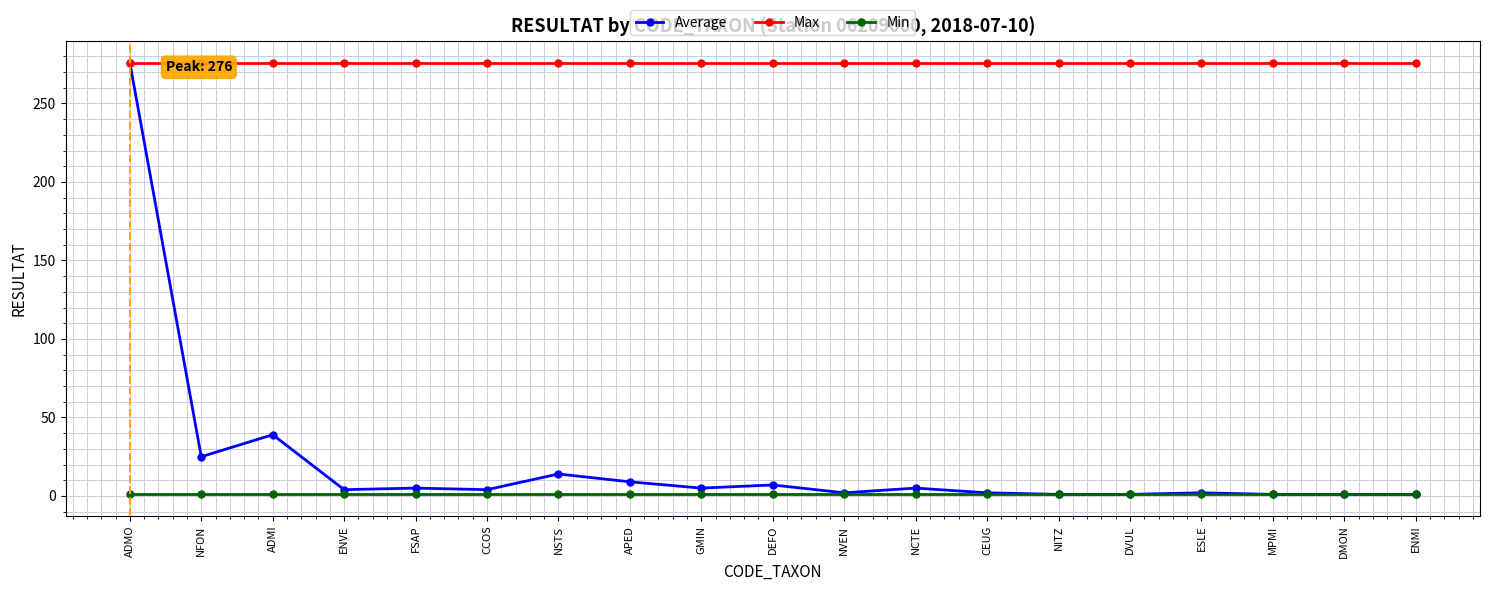

True or false: Min and Max cross at least once.

False